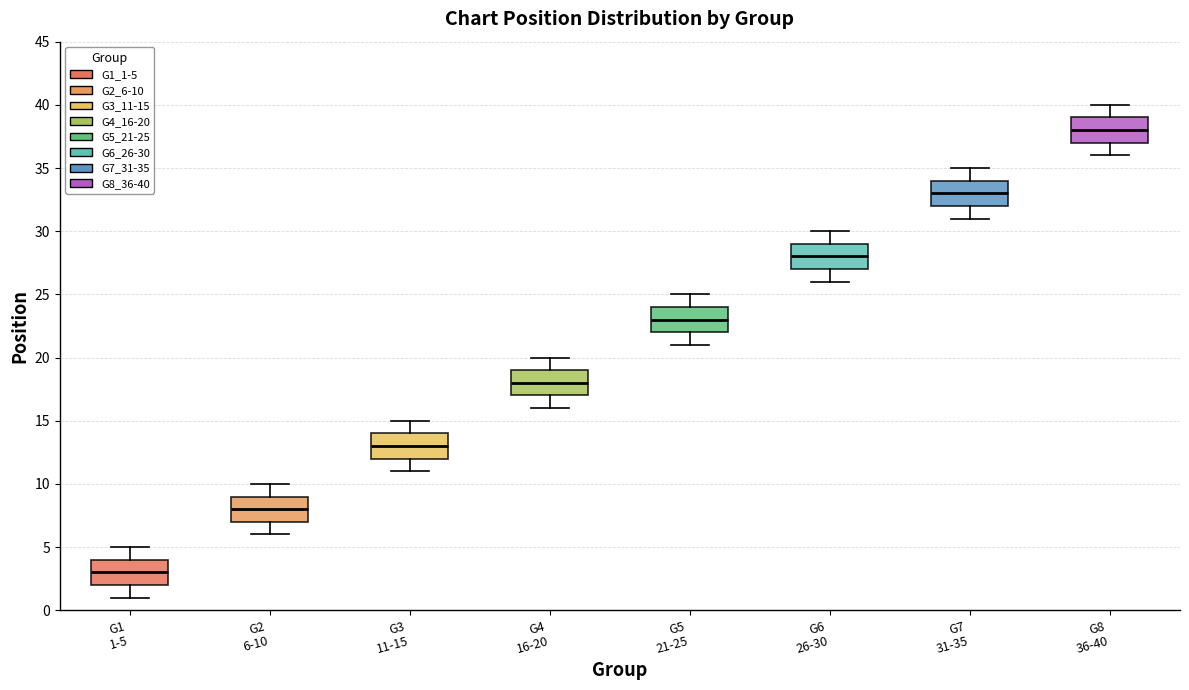

Reading left to right, read every box against the y-axis: the position of its median line, the range the box covers, and the ends of its whiskers. The values are not printed on the chart, so give them approximately, as read against the axis.

G1 1-5: median 3, box 2 to 4, whiskers 1 to 5
G2 6-10: median 8, box 7 to 9, whiskers 6 to 10
G3 11-15: median 13, box 12 to 14, whiskers 11 to 15
G4 16-20: median 18, box 17 to 19, whiskers 16 to 20
G5 21-25: median 23, box 22 to 24, whiskers 21 to 25
G6 26-30: median 28, box 27 to 29, whiskers 26 to 30
G7 31-35: median 33, box 32 to 34, whiskers 31 to 35
G8 36-40: median 38, box 37 to 39, whiskers 36 to 40